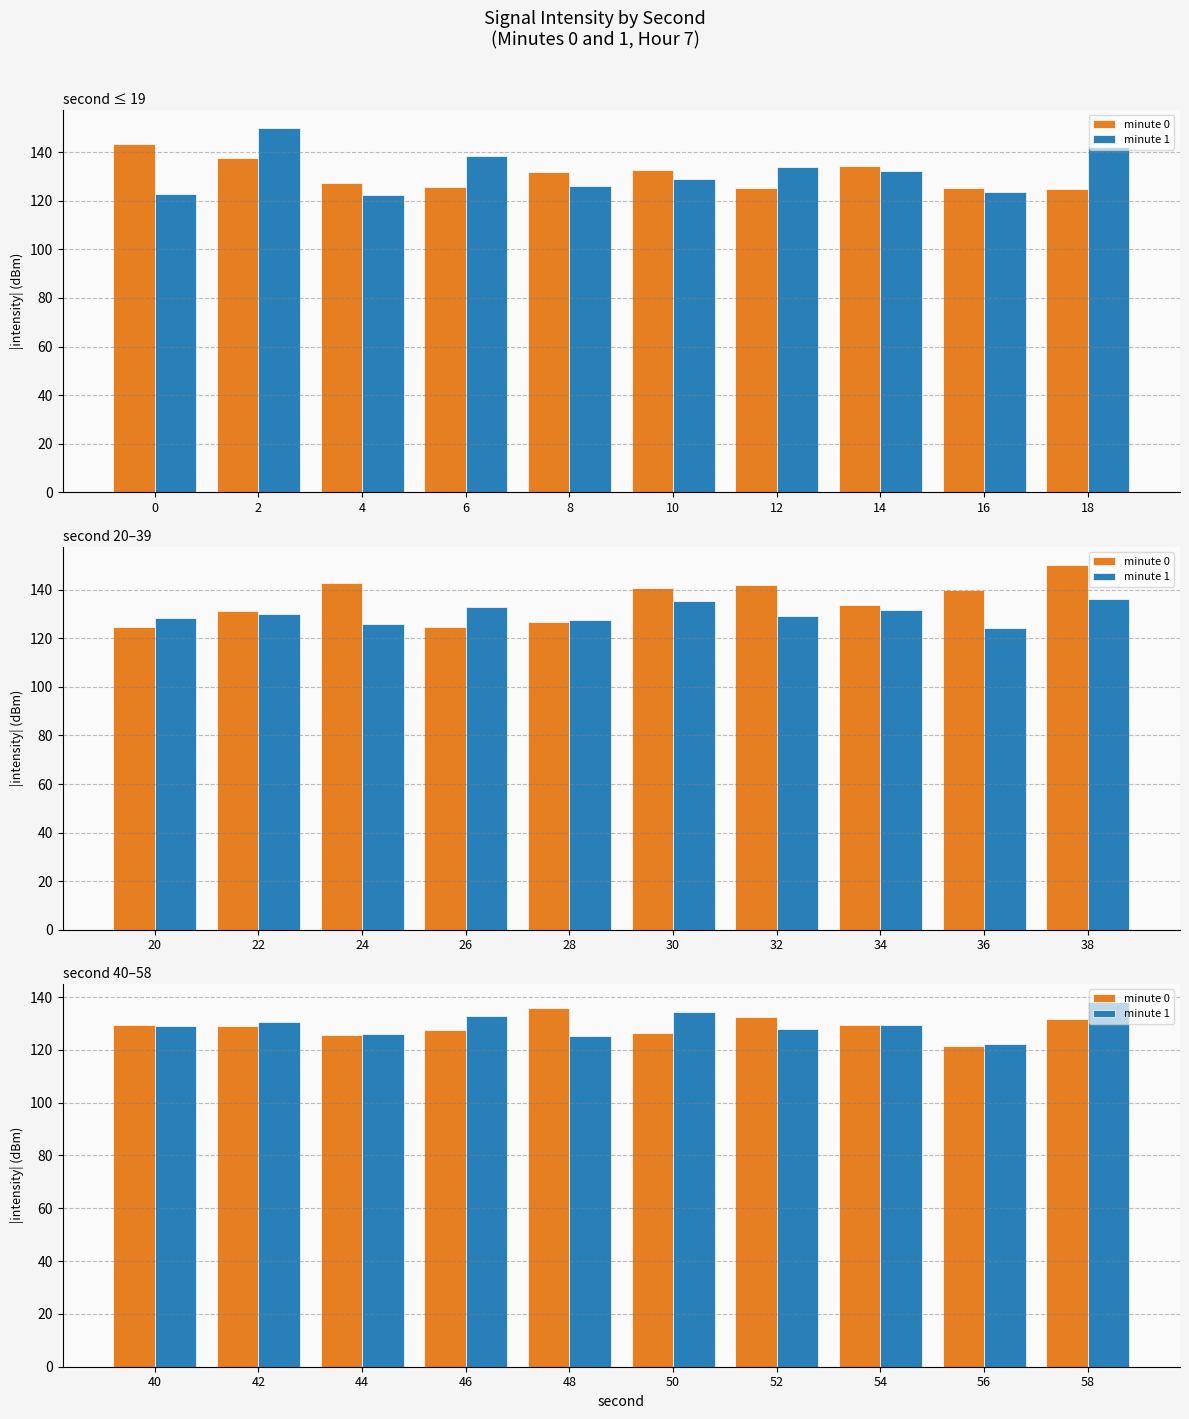

Which series changed the most between 2 and 16?

minute 1